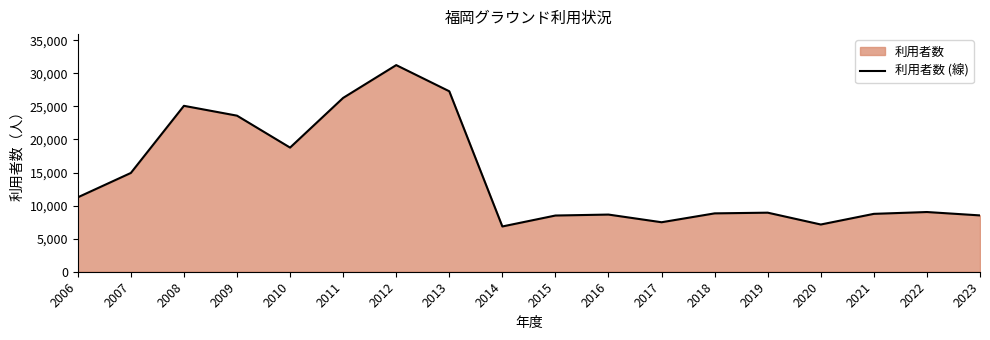

List the labels in order of value, smallest first.

2014, 2020, 2017, 2015, 2023, 2016, 2021, 2018, 2019, 2022, 2006, 2007, 2010, 2009, 2008, 2011, 2013, 2012